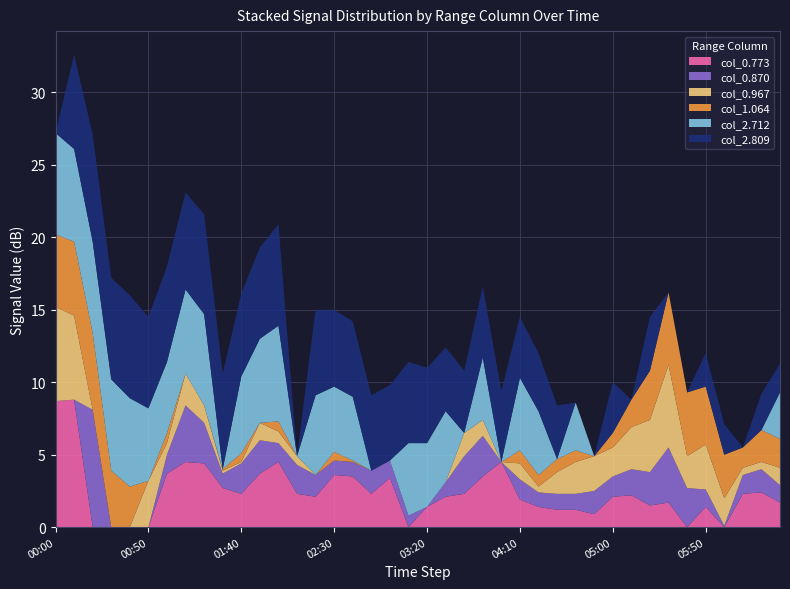

What is the maximum value for col_0.773?

8.8